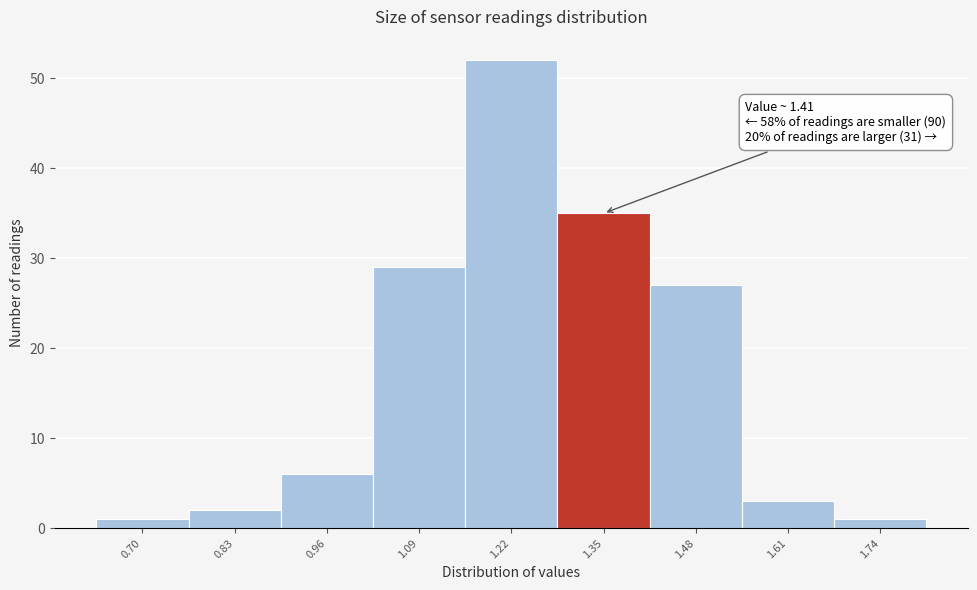

Reading left to right, extract all data points from this chart.

1	2	6	29	52	35	27	3	1